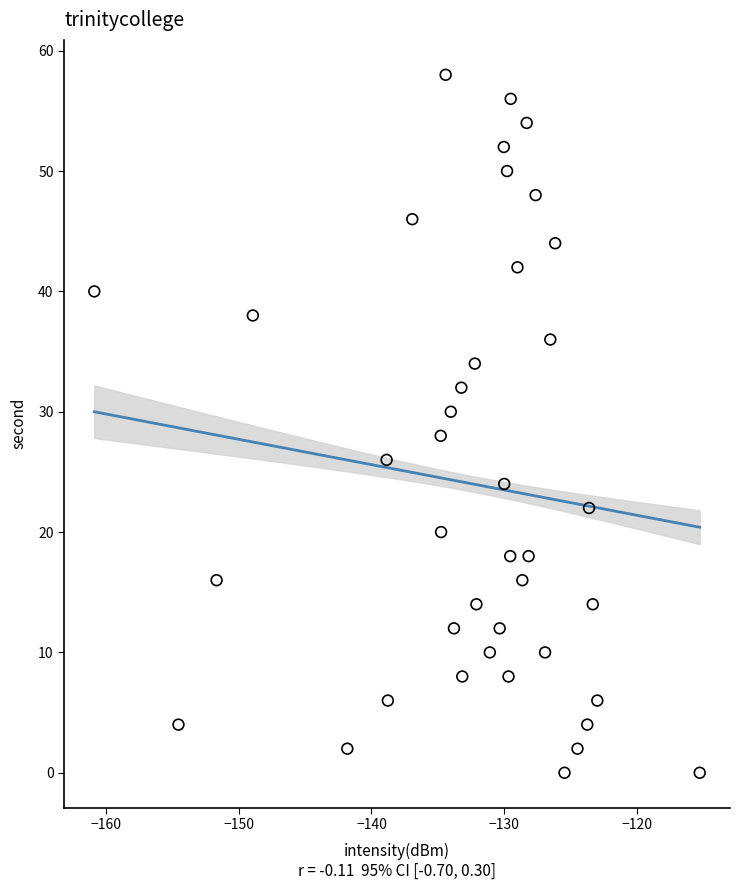

What is the range of Y values (max minus min)?

58